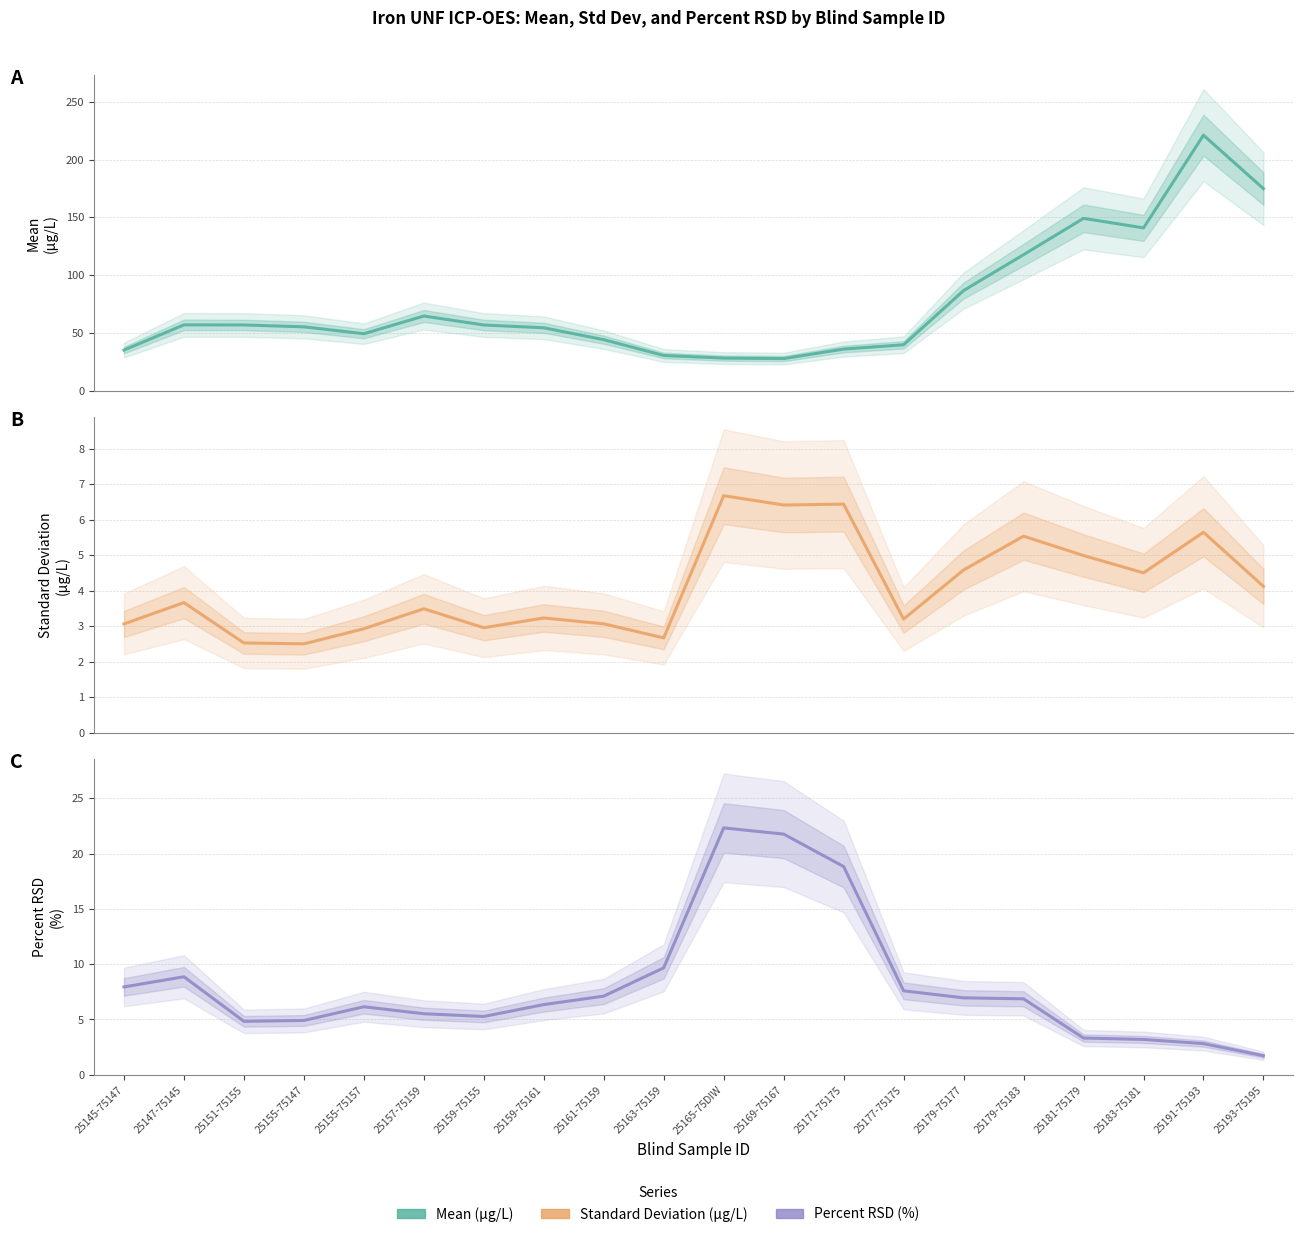

How many lines are shown in the chart?

3